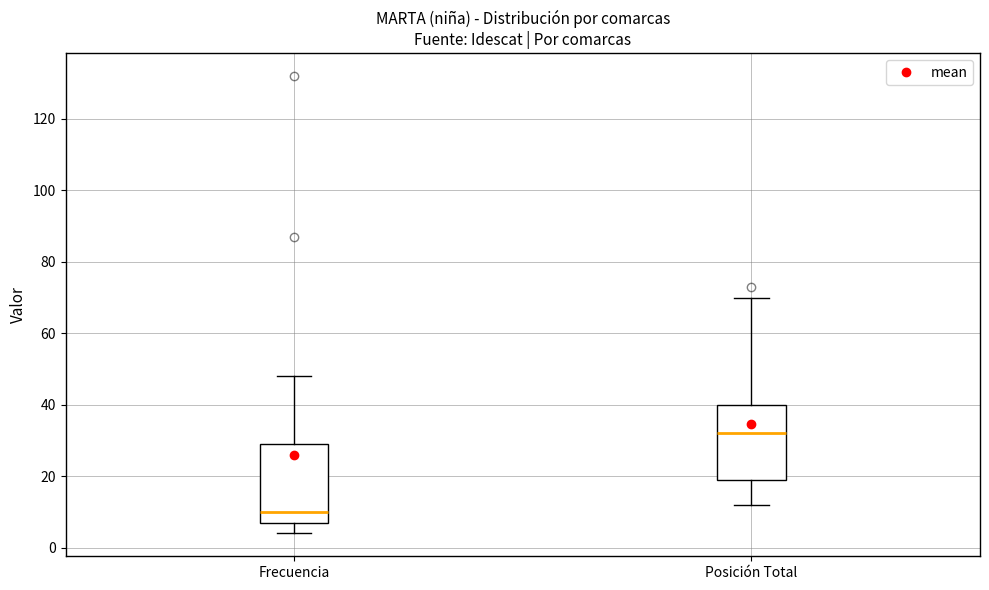

Which box's median line is the highest?

Posición Total